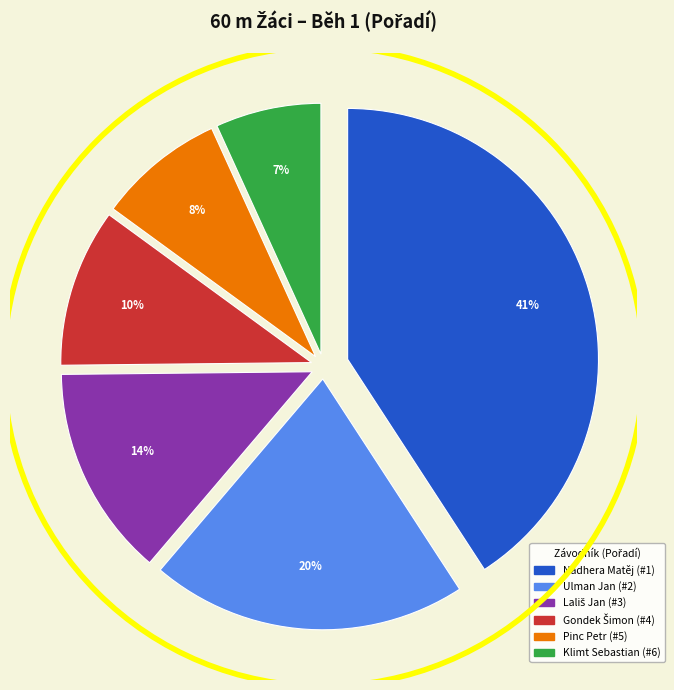

True or false: Nádhera Matěj accounts for 28% of the total.

False